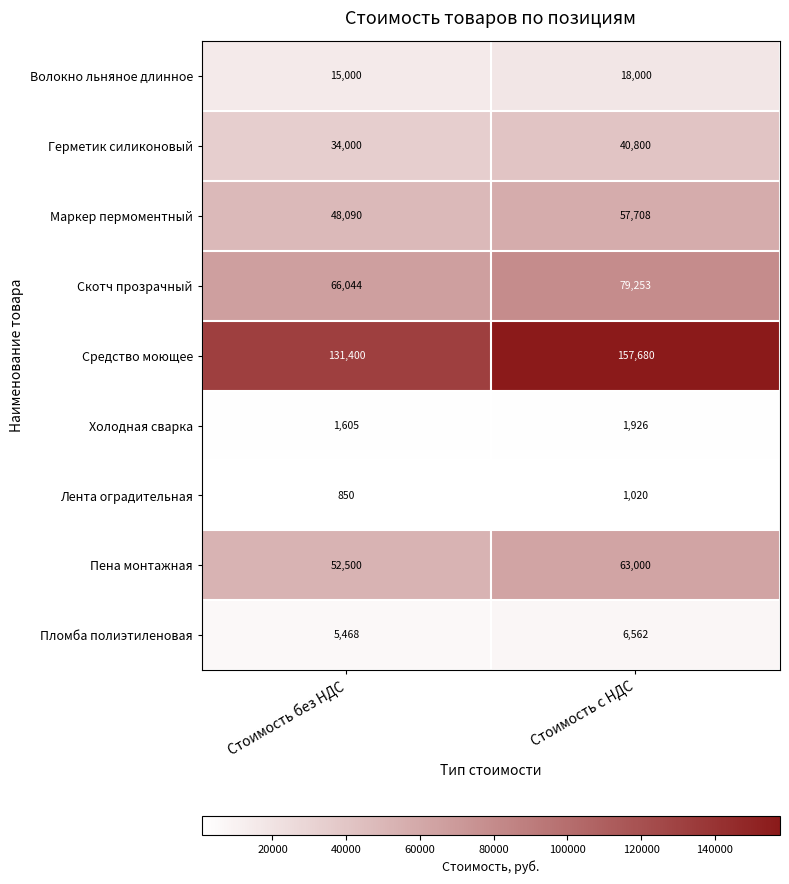

Where is Герметик силиконовый nearest to the value 37400?

Стоимость без НДС